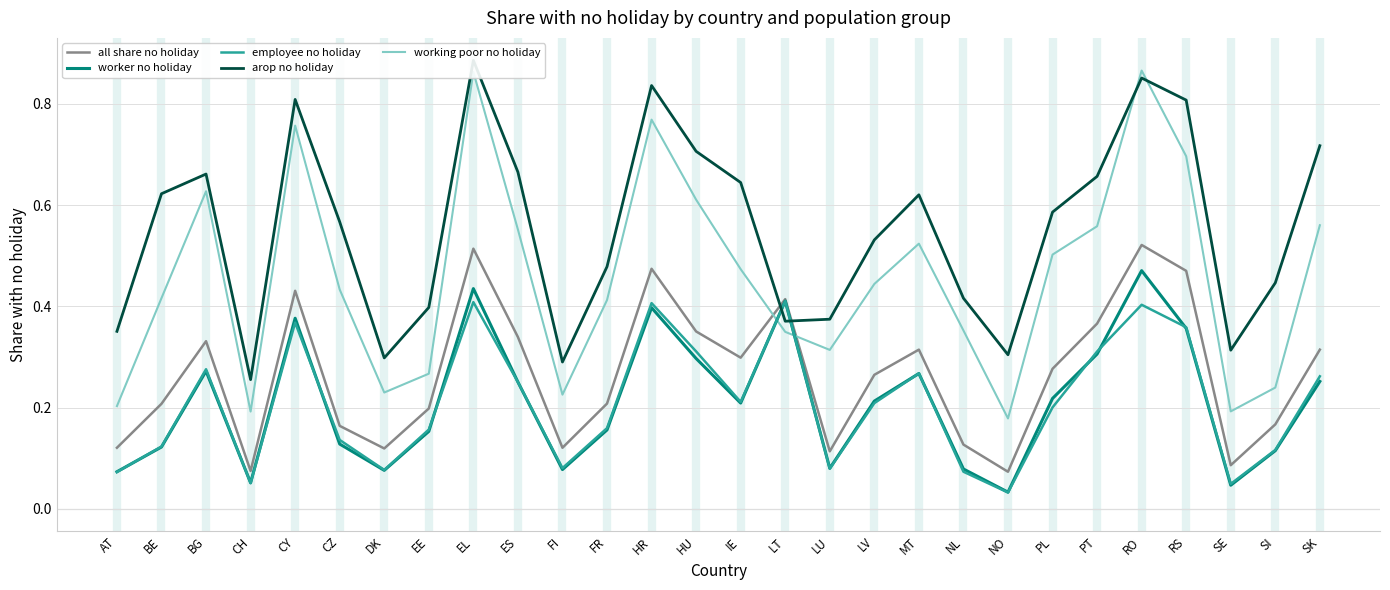

Which series has the largest total across all categories?

arop no holiday